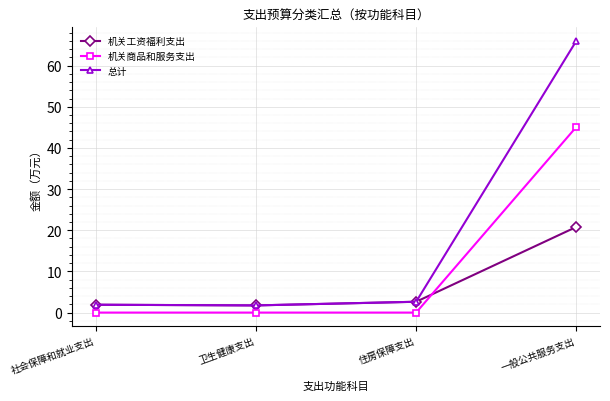

Read the 机关商品和服务支出 value at 一般公共服务支出.

45.1